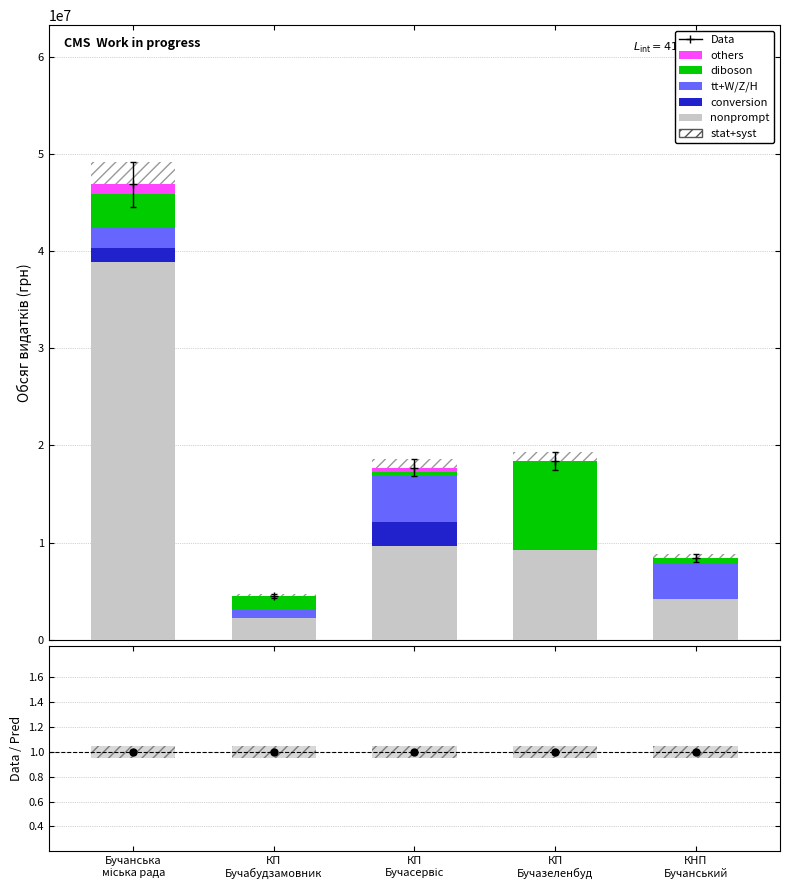

What is the label of the 2nd bar from the left?

КП
Бучабудзамовник